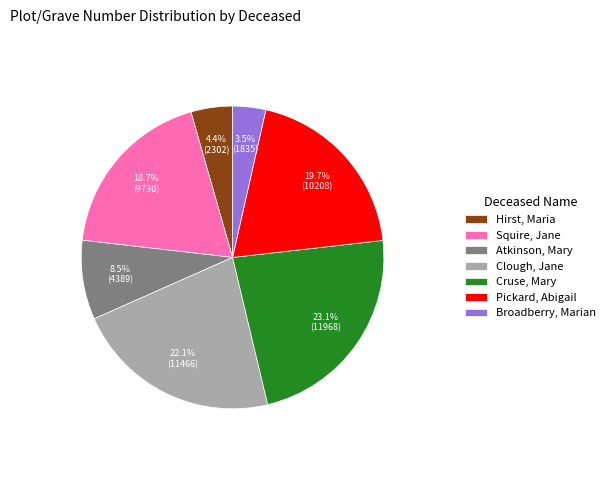

What percentage is the Clough, Jane slice, to the nearest percent?

22%